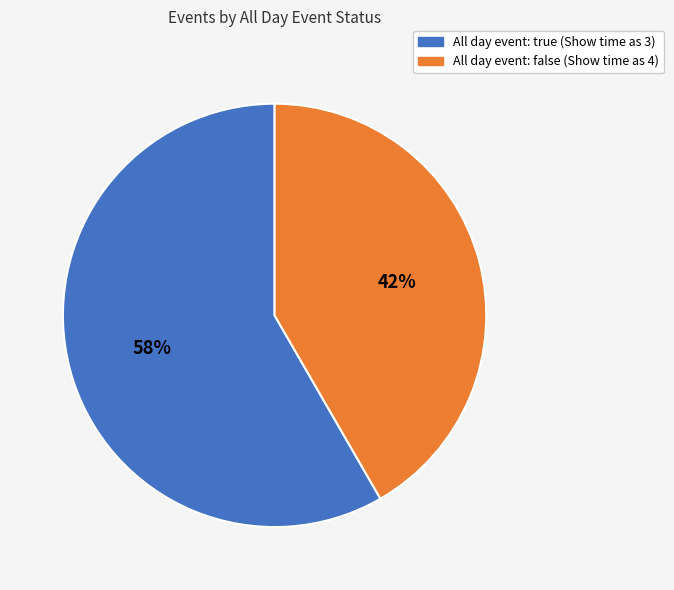

What percentage is the All day event: true (Show time as 3) slice, to the nearest percent?

58%